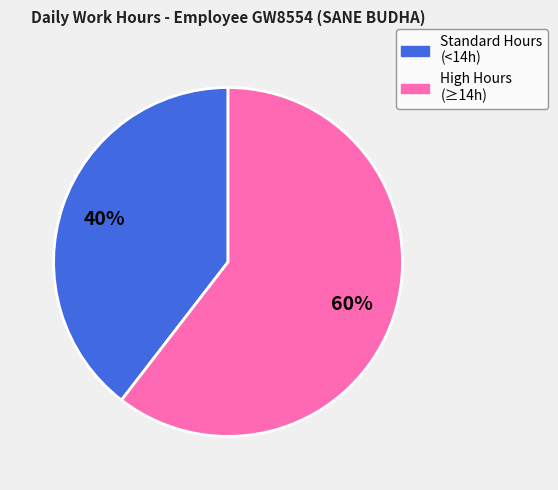

Count the number of slices in the pie.

2